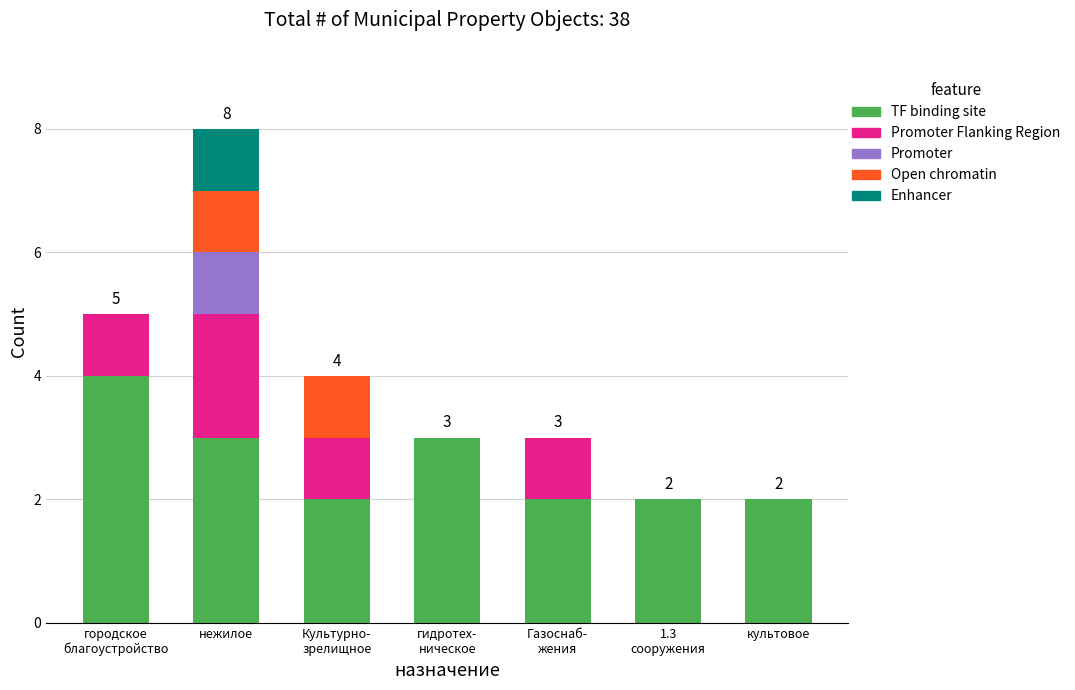

What is the maximum value for TF binding site?

4